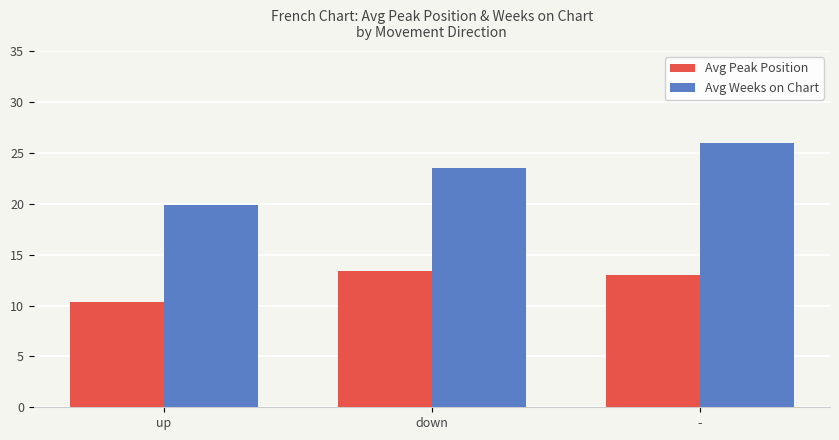

Reading left to right, extract all data points from this chart.

Avg Peak Position: 10.4	13.4	13.0
Avg Weeks on Chart: 19.8	23.6	26.0